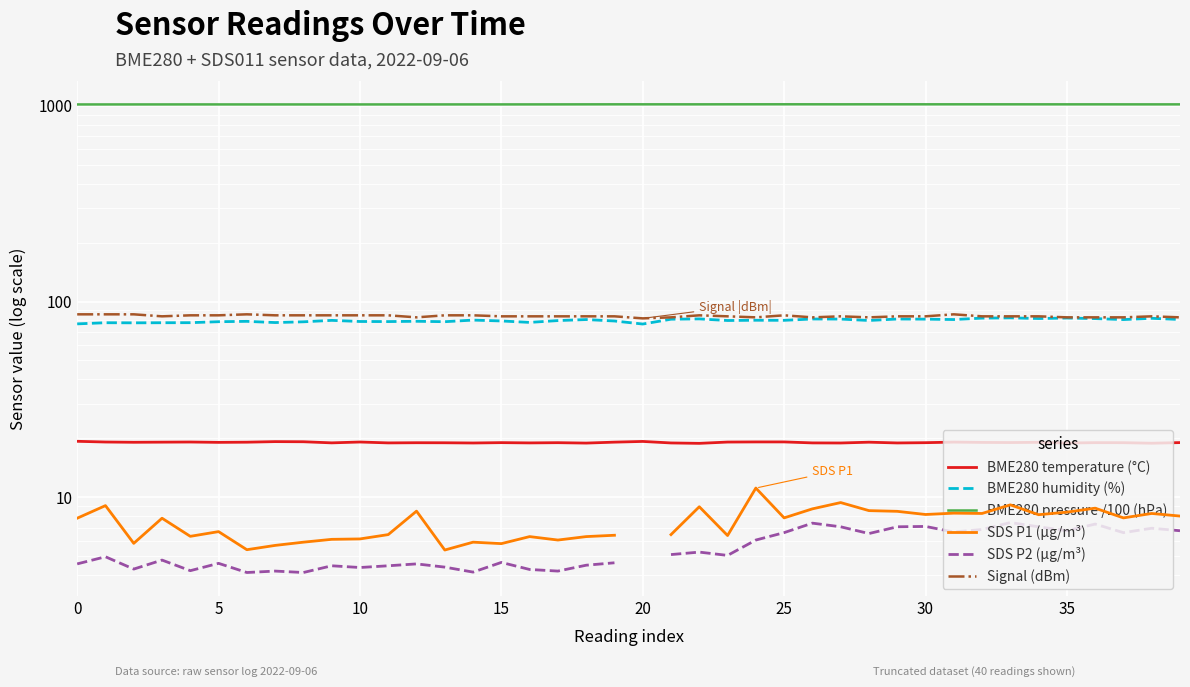

List the series in order of their peak value, lowest first.

SDS P2 (µg/m³), SDS P1 (µg/m³), BME280 temperature (°C), BME280 humidity (%), Signal (dBm), BME280 pressure /100 (hPa)